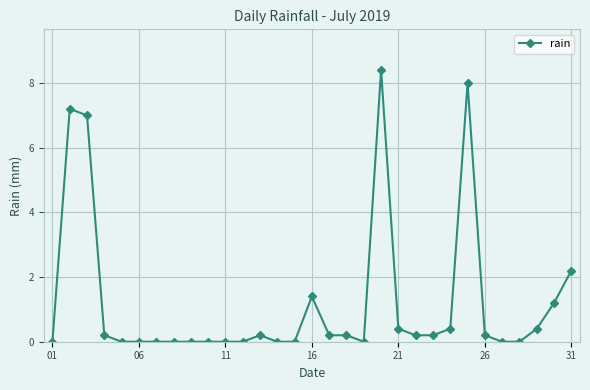

Count the number of data series in this chart.

1